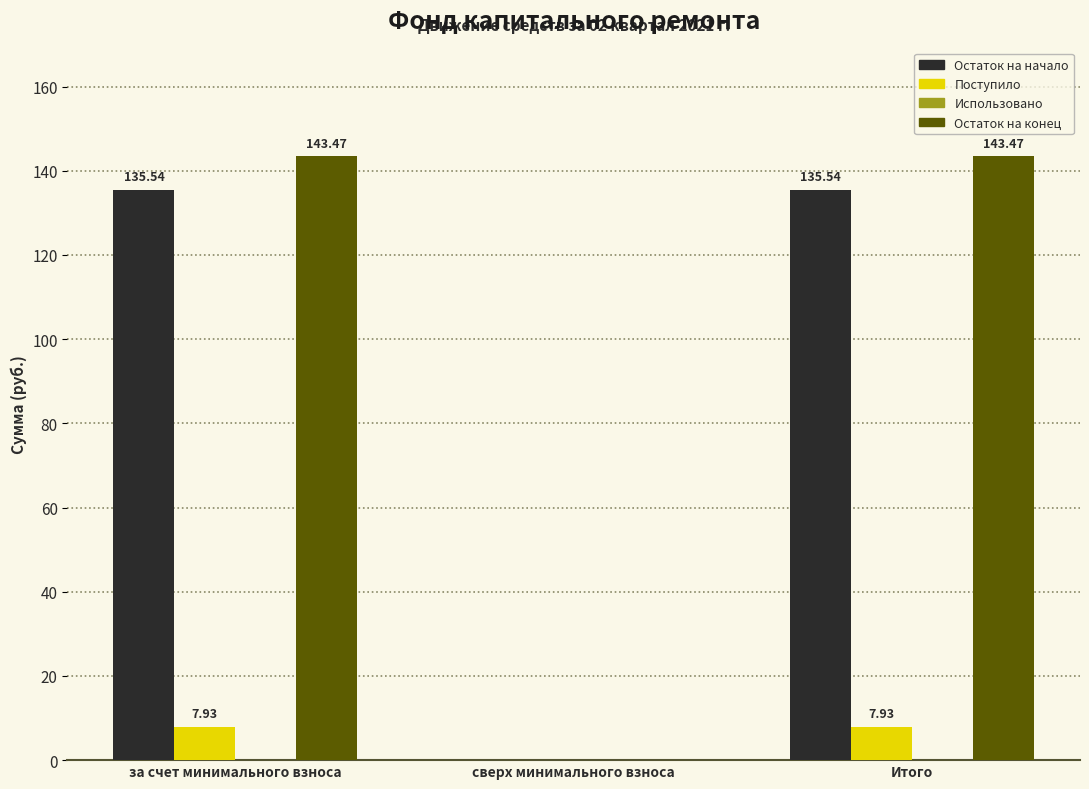

Where is Поступило nearest to the value 3?

сверх минимального взноса